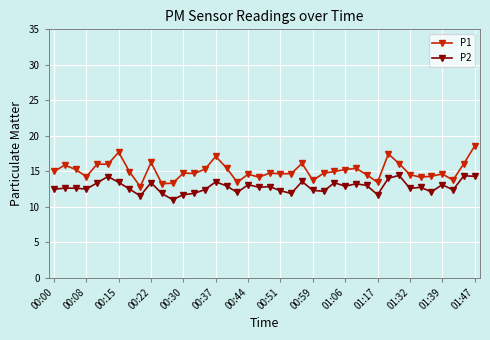

List the series in order of their overall mean, lowest first.

P2, P1